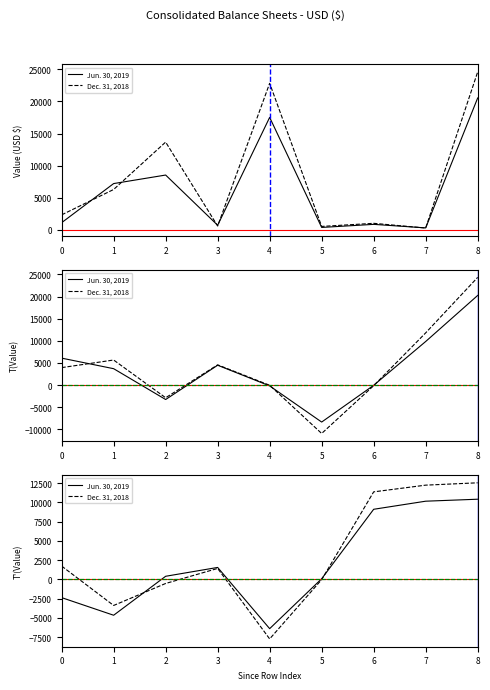

What is the spread (max minus min) of values at 5?

114.5